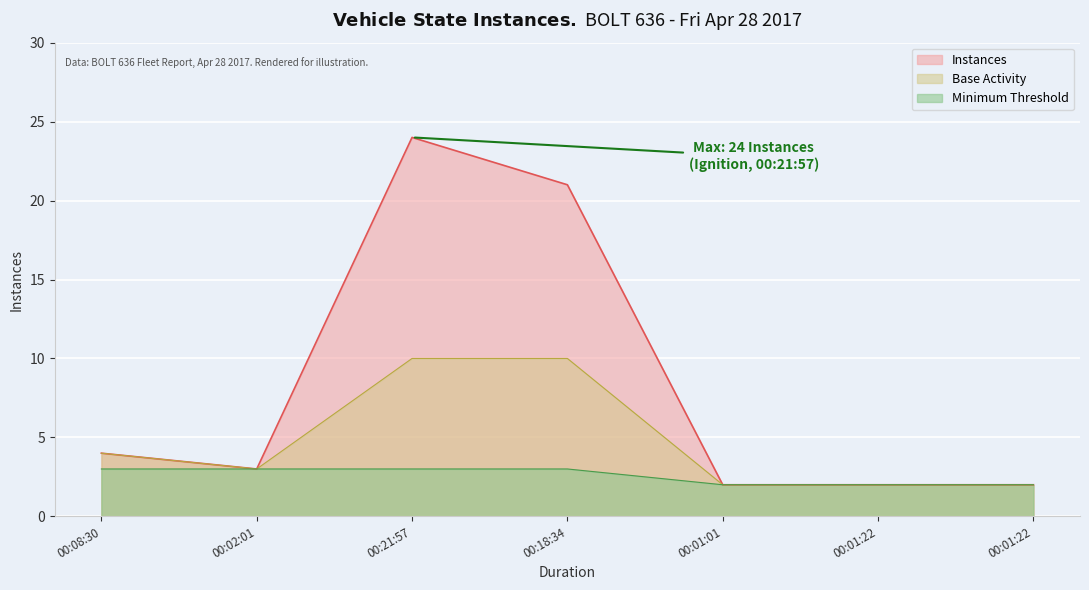

How many points are higher than both their immediate neighbors (excluding endpoints)?

1